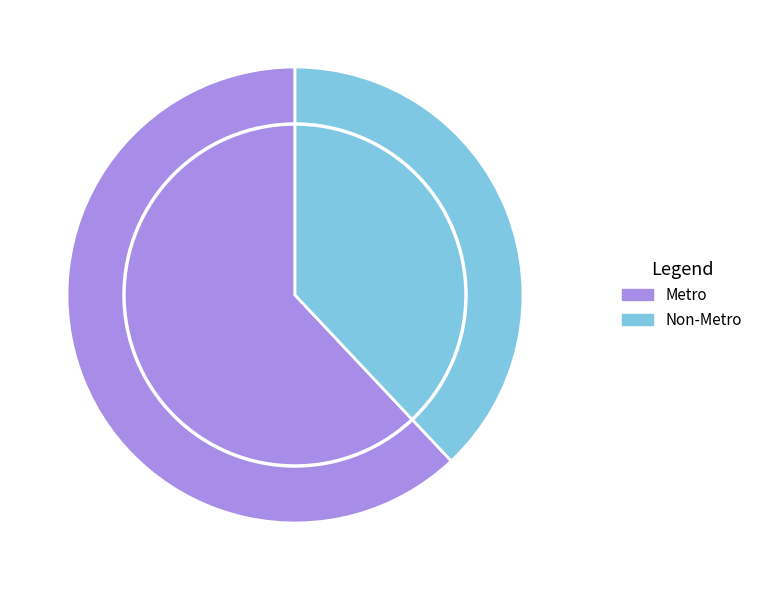

Is there a majority slice in this chart?

Yes